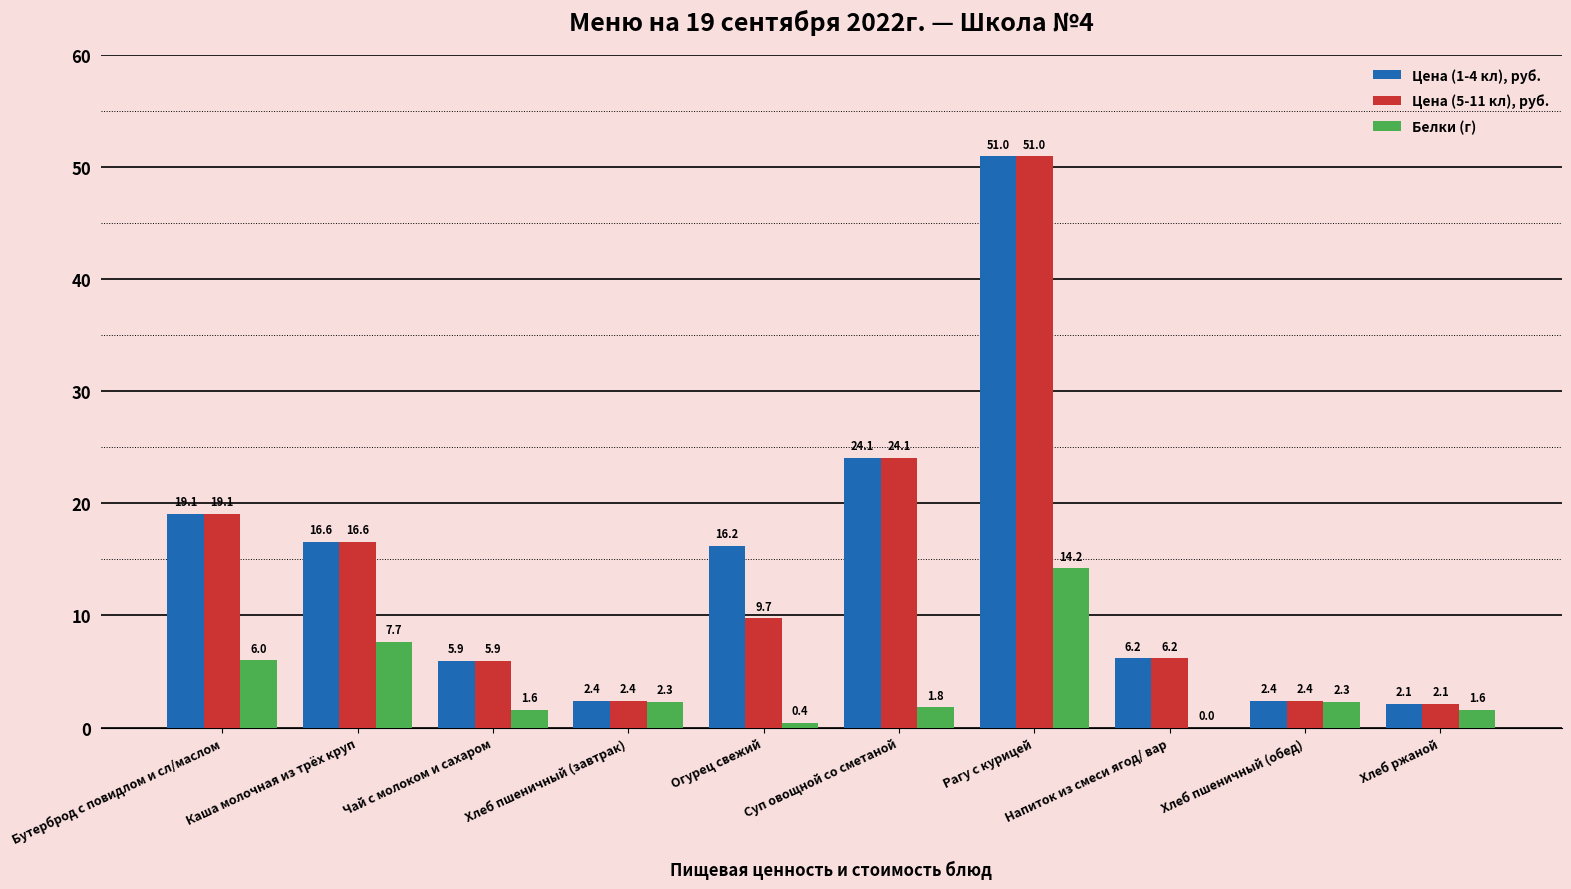

What value does the Белки (г) series have at Чай с молоком и сахаром?

1.6